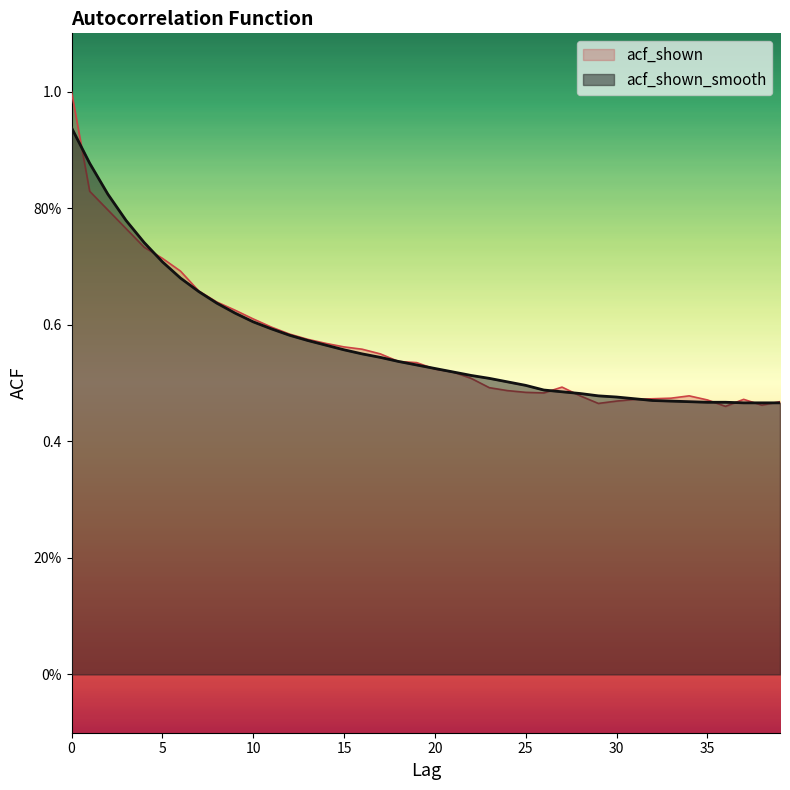

The acf_shown_smooth series shows 0.5 at 25. True or false?

True